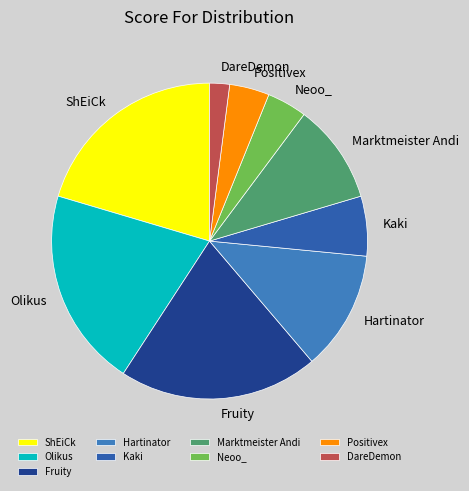

Which category has the smallest portion of the pie?

DareDemon